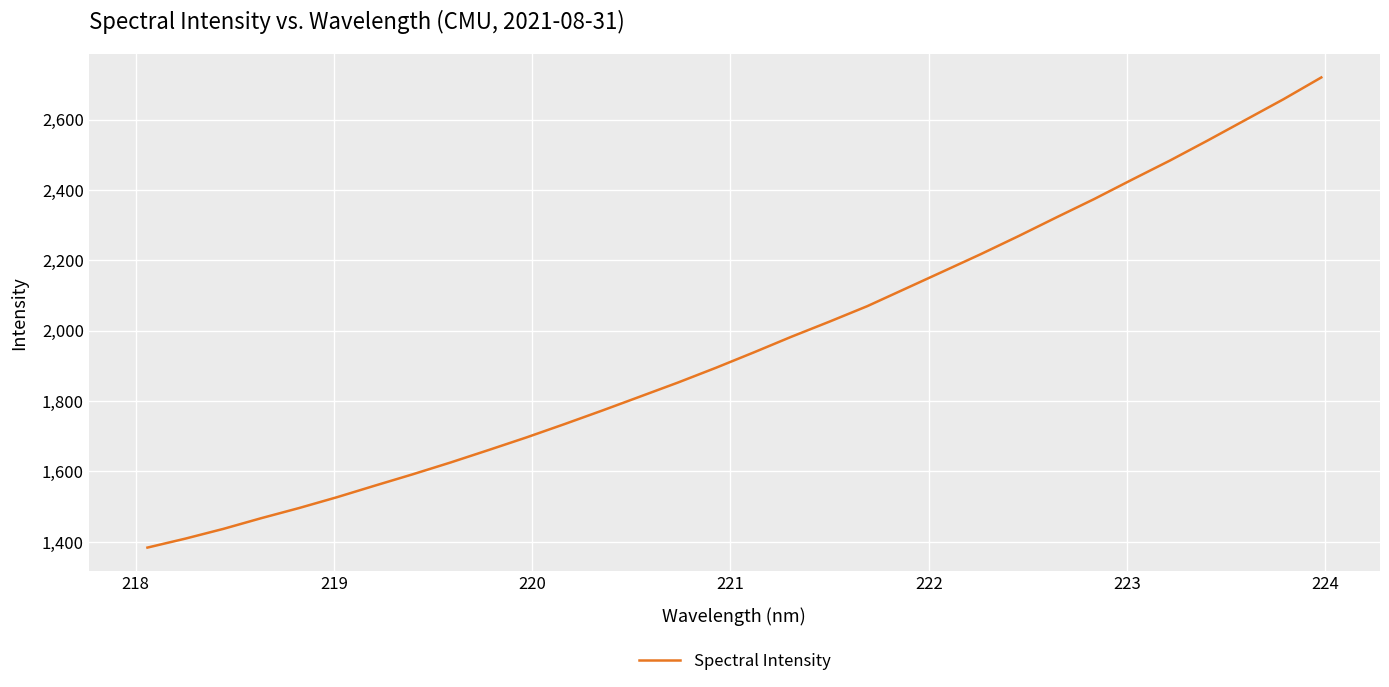

What is the difference between the maximum and minimum values?

1336.0